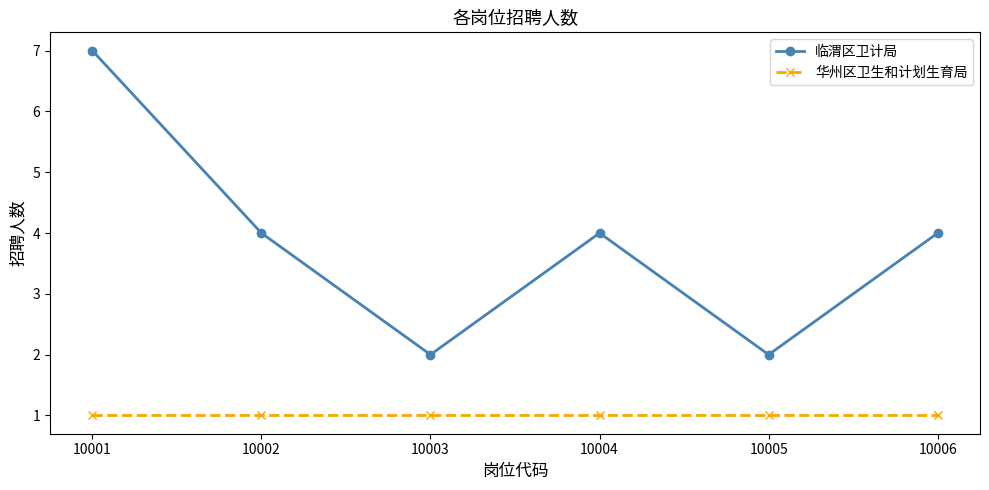

What is the average value of the 华州区卫生和计划生育局 series?

1